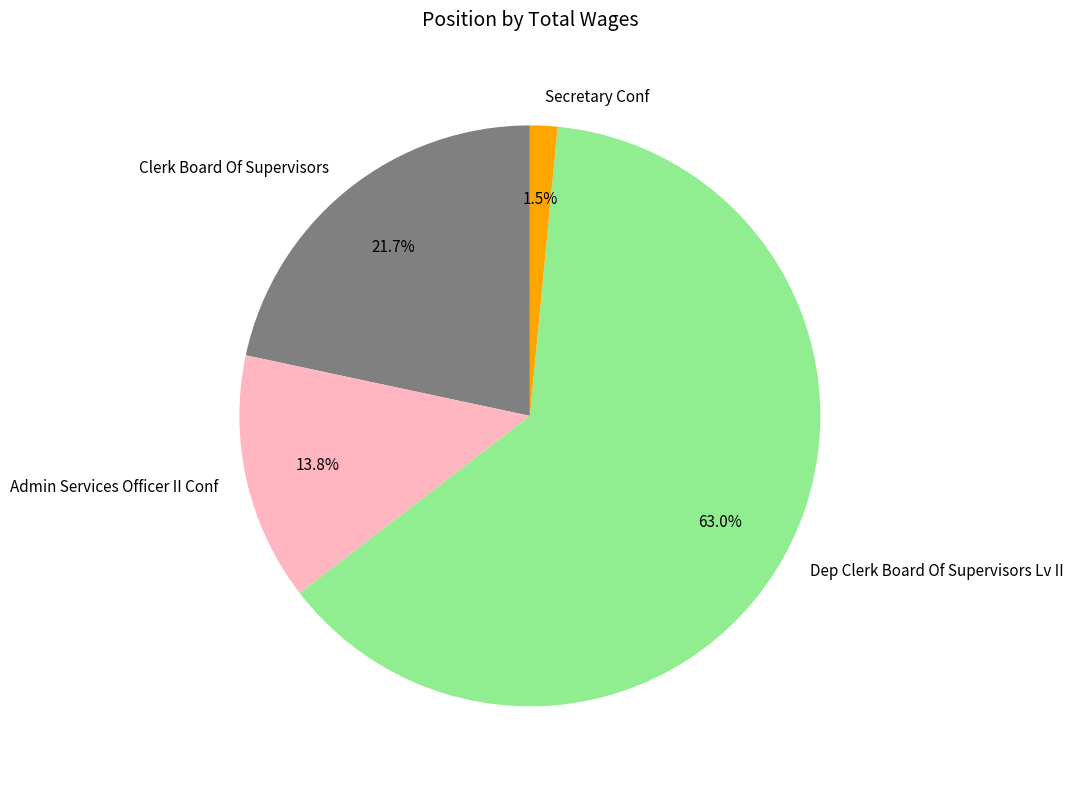

Which has a higher value, Dep Clerk Board Of Supervisors Lv II or Admin Services Officer II Conf?

Dep Clerk Board Of Supervisors Lv II